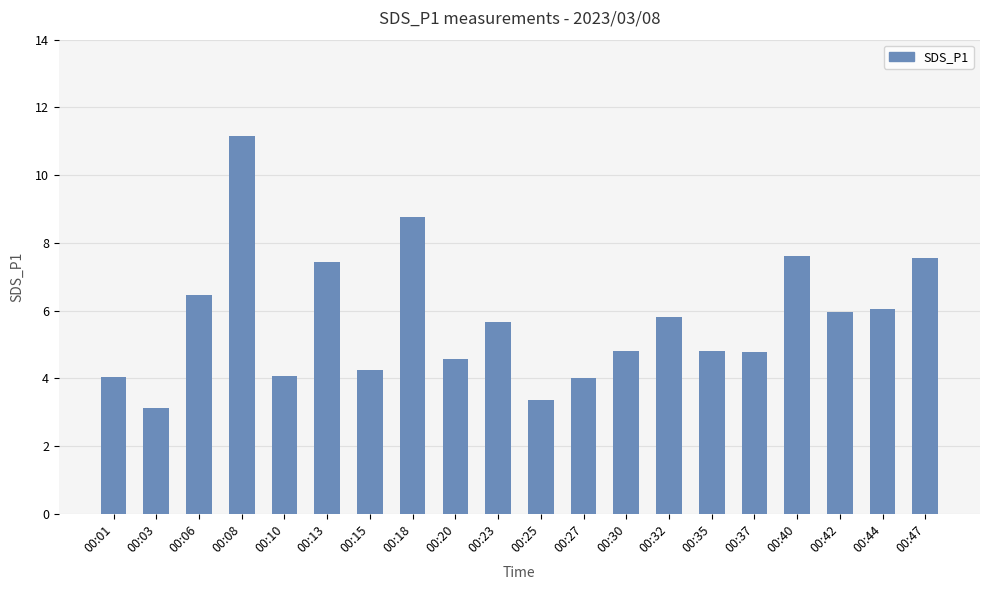

What is the ratio of the value at 00:30 to the value at 00:18?

0.5